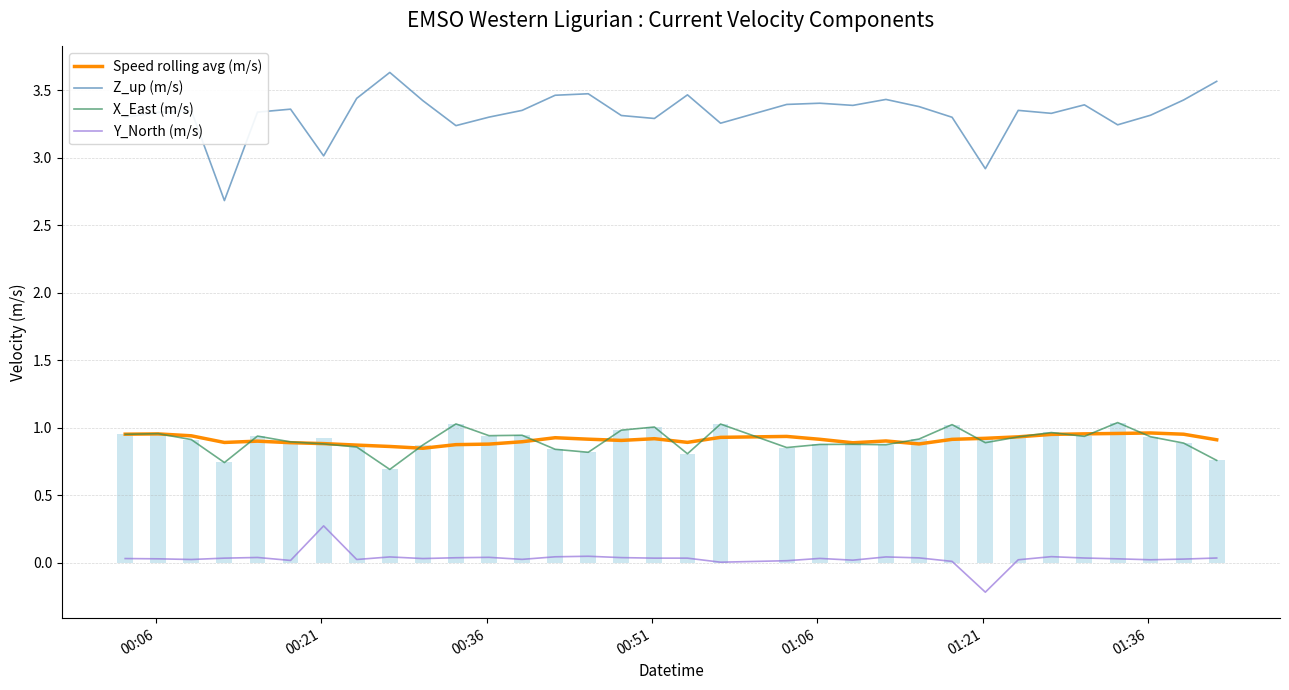

True or false: Y_North (m/s) and X_East (m/s) intersect in this chart.

False